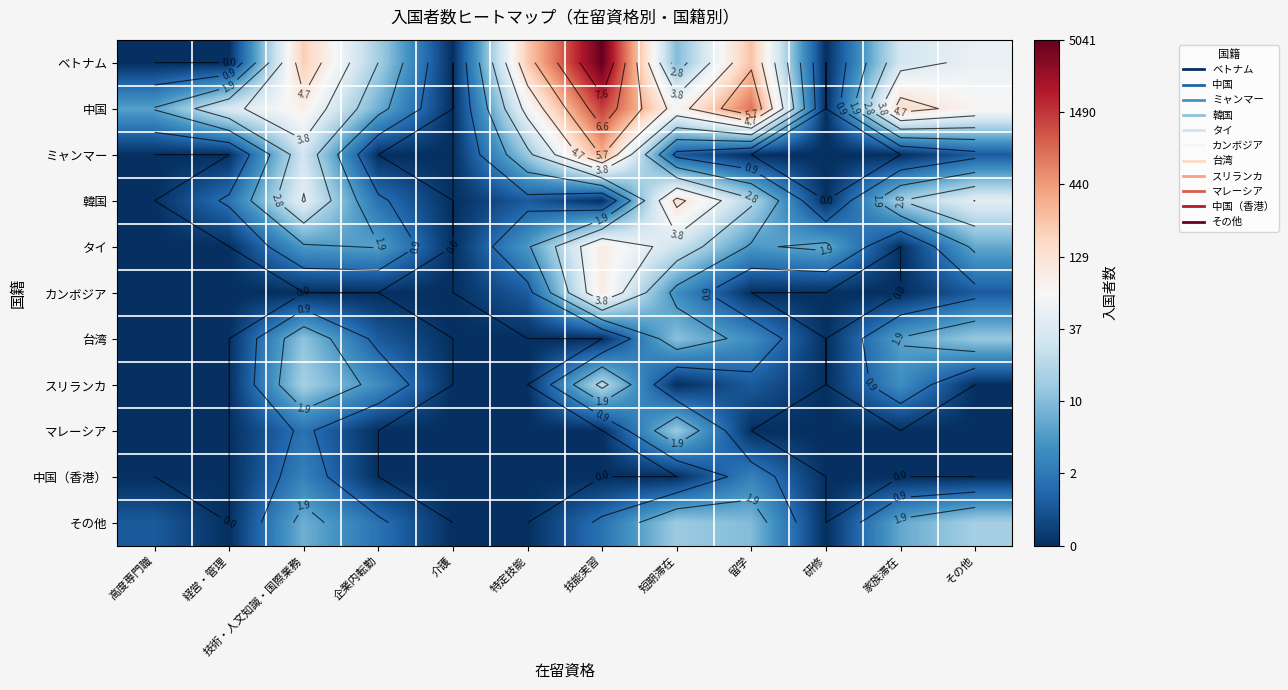

List the series in order of their peak value, highest first.

ベトナム, 中国, ミャンマー, 韓国, カンボジア, タイ, スリランカ, その他, マレーシア, 台湾, 中国（香港）